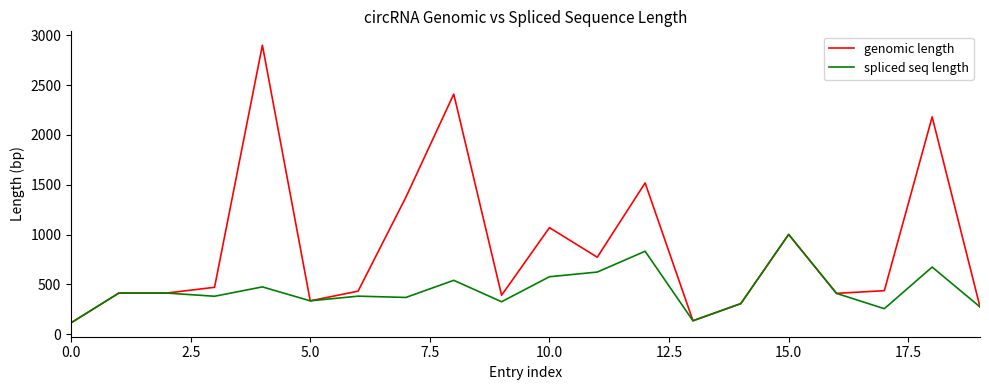

Rank the series by their maximum value, from highest to lowest.

genomic length, spliced seq length